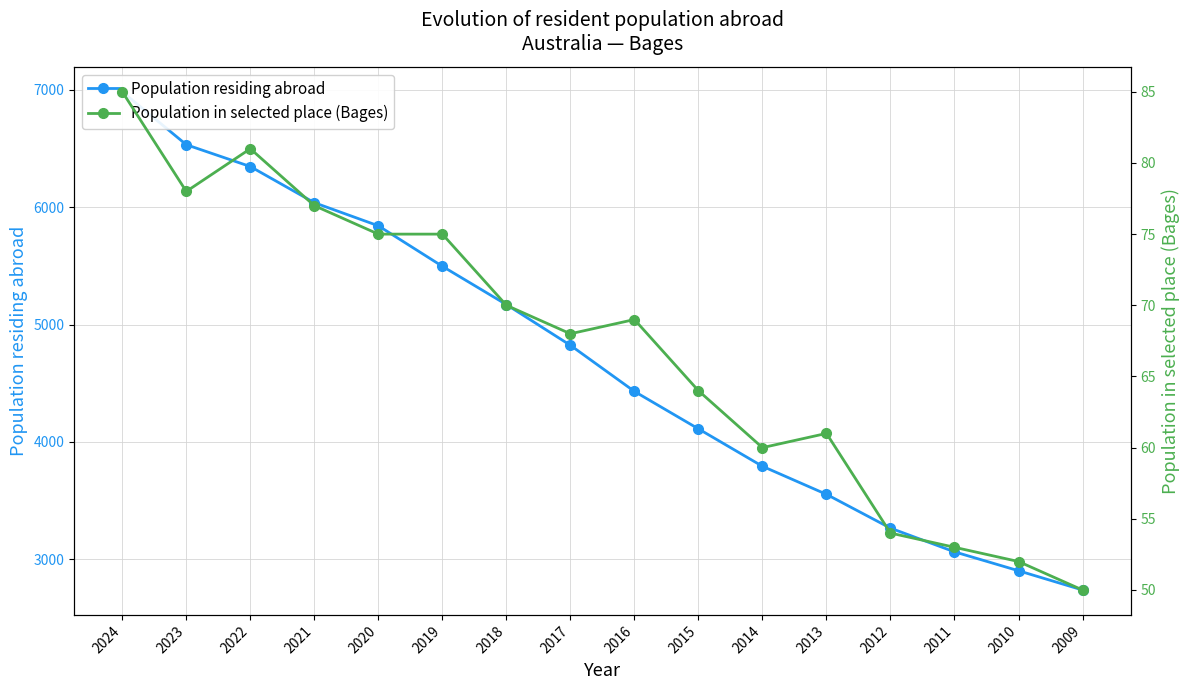

At which label does Population residing abroad reach its minimum?

2009